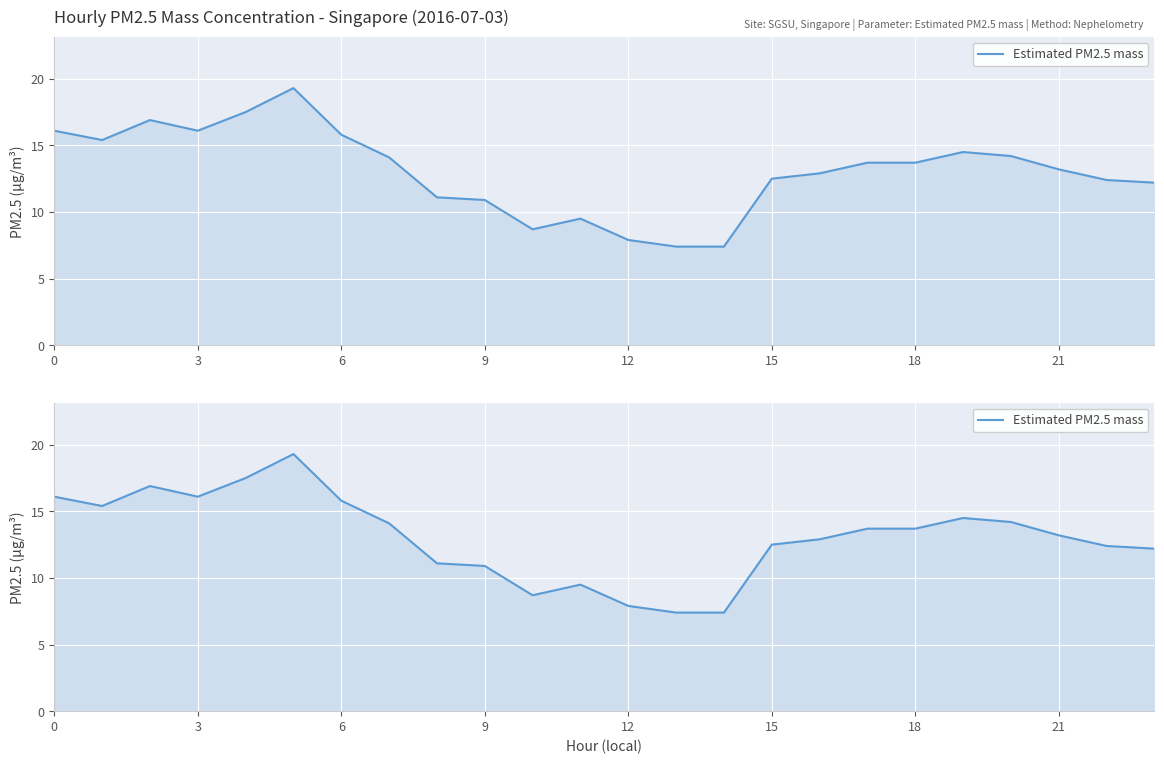

What is the difference between the second highest and minimum values?

10.1